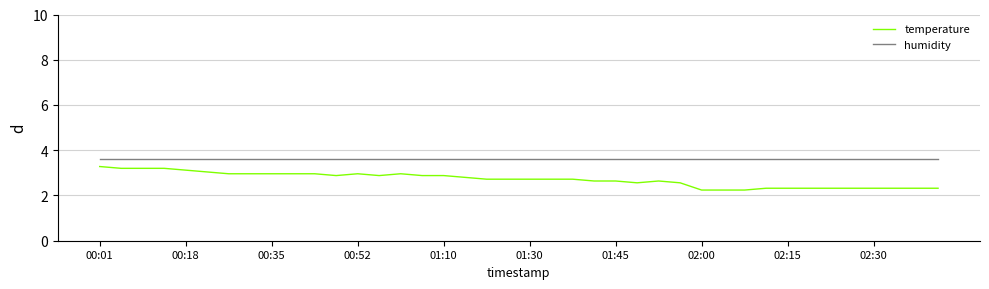

What is the sum of all temperature values?

108.3